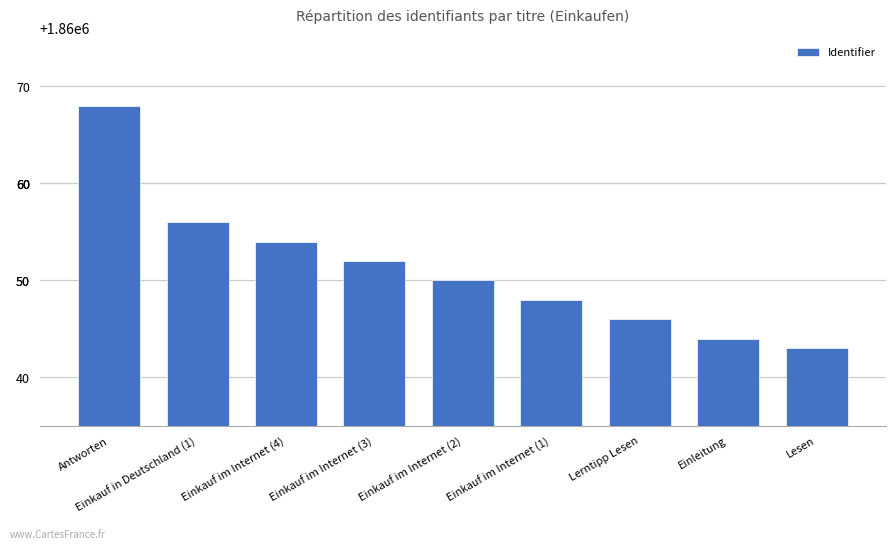

Approximately how many times larger is the value at Einleitung compared to Einkauf im Internet (4)?

1.0